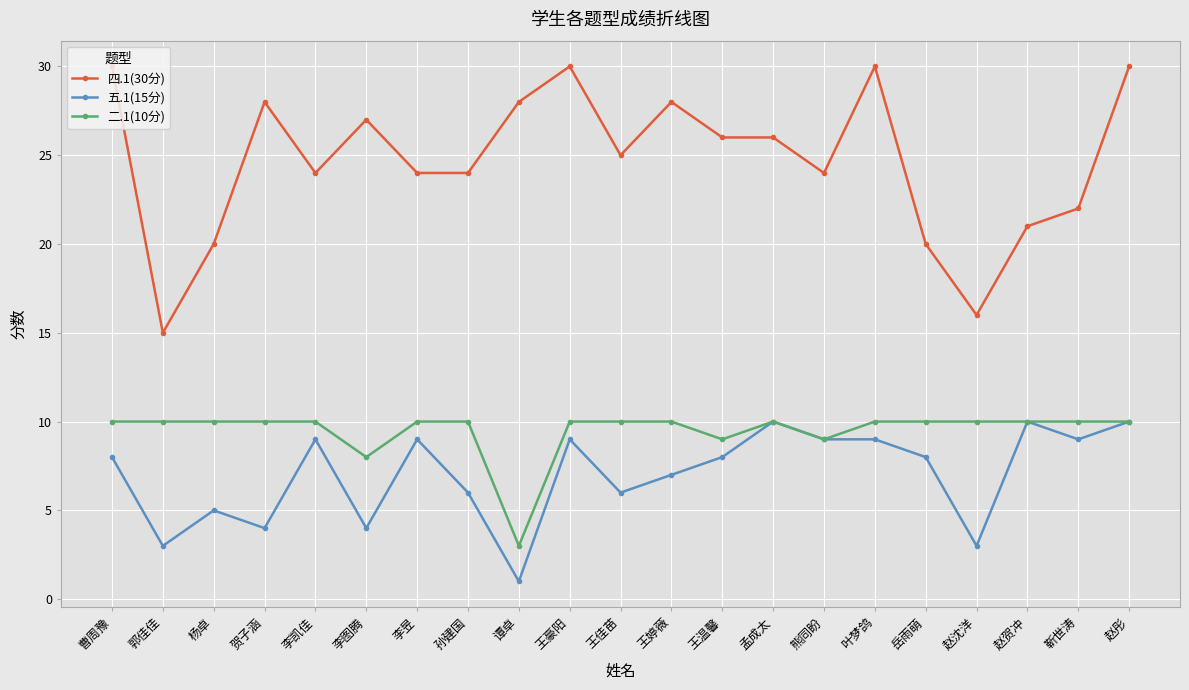

At which category does 四.1(30分) reach its first local peak?

贺子涵